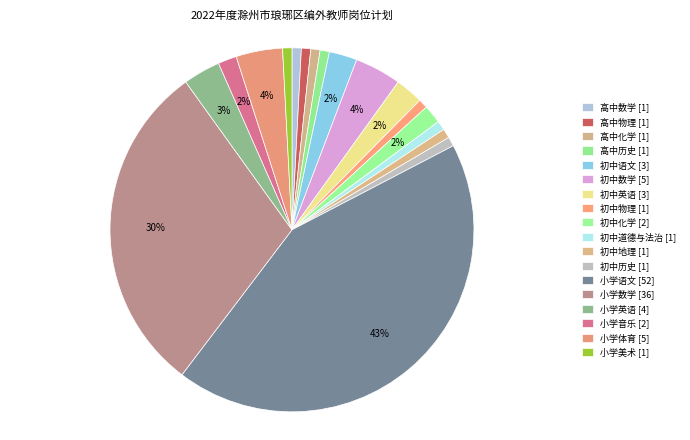

Which slice is the smallest?

高中数学 [1]